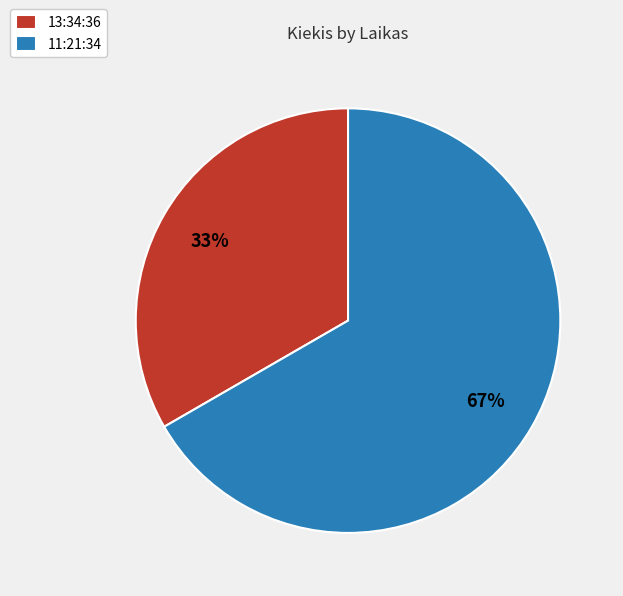

Which has a higher value, 13:34:36 or 11:21:34?

11:21:34